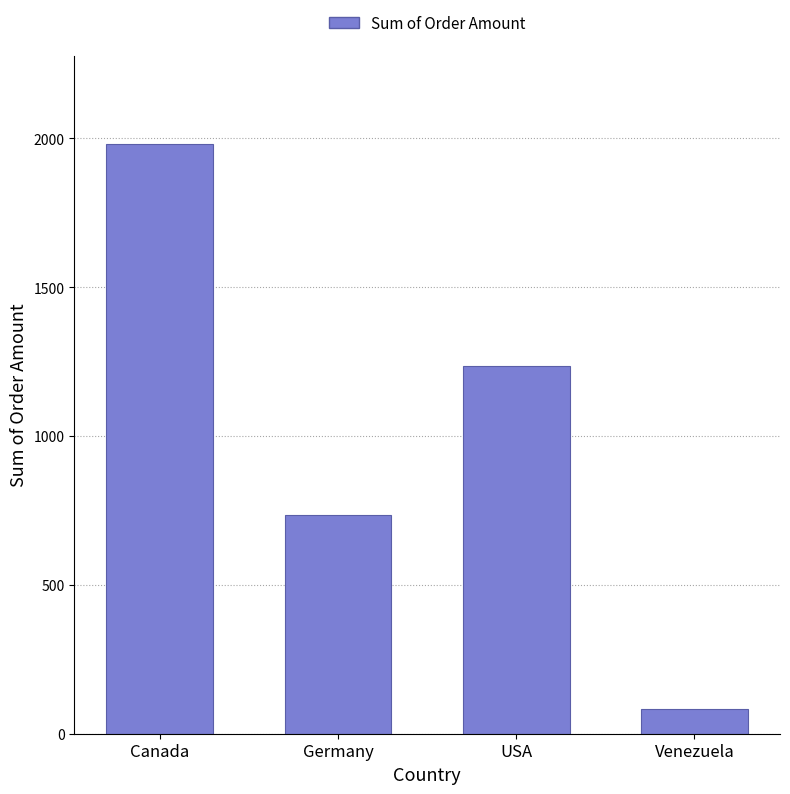

What is the average value?

1008.4